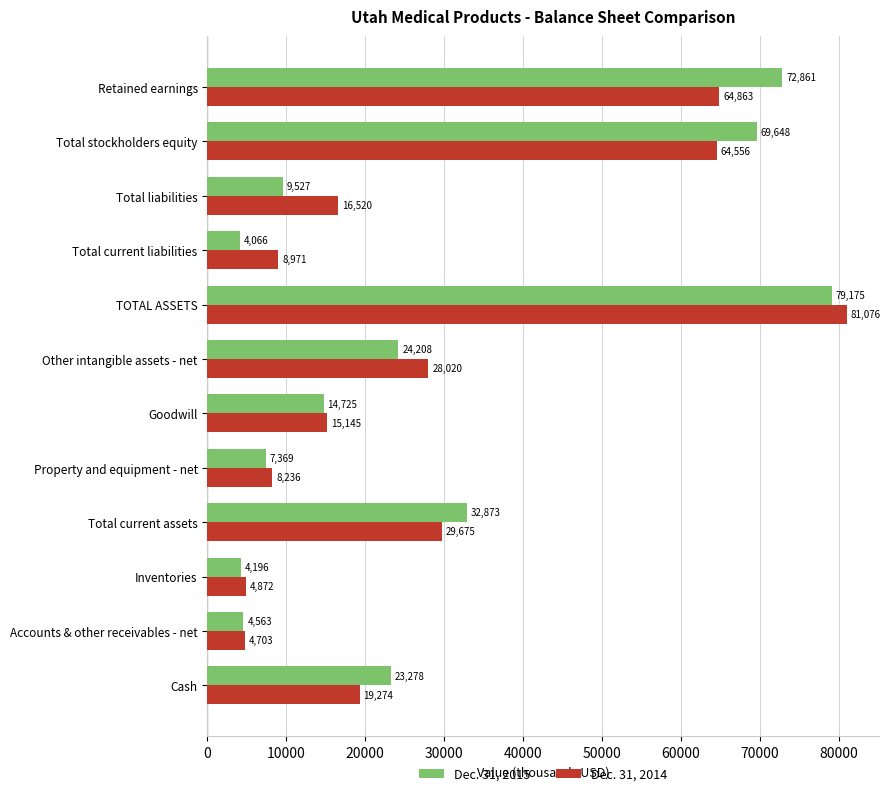

What is the maximum value shown in the chart?

81076